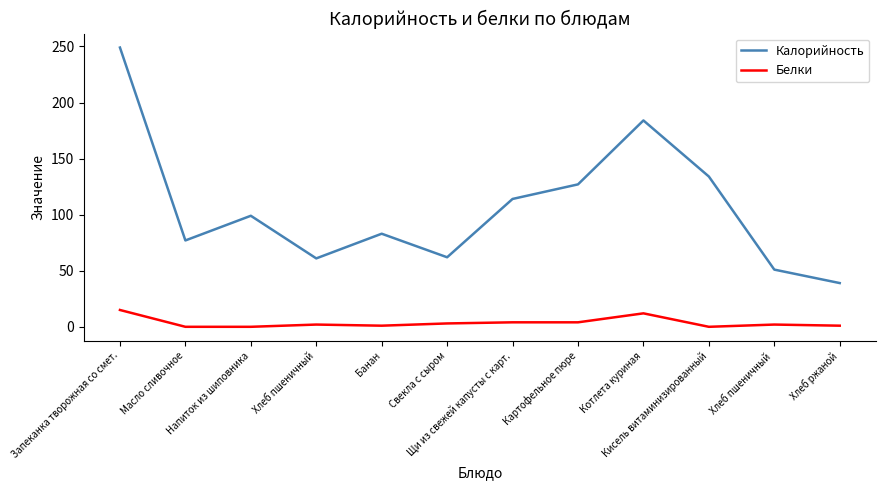

Which series has the widest spread of values?

Калорийность